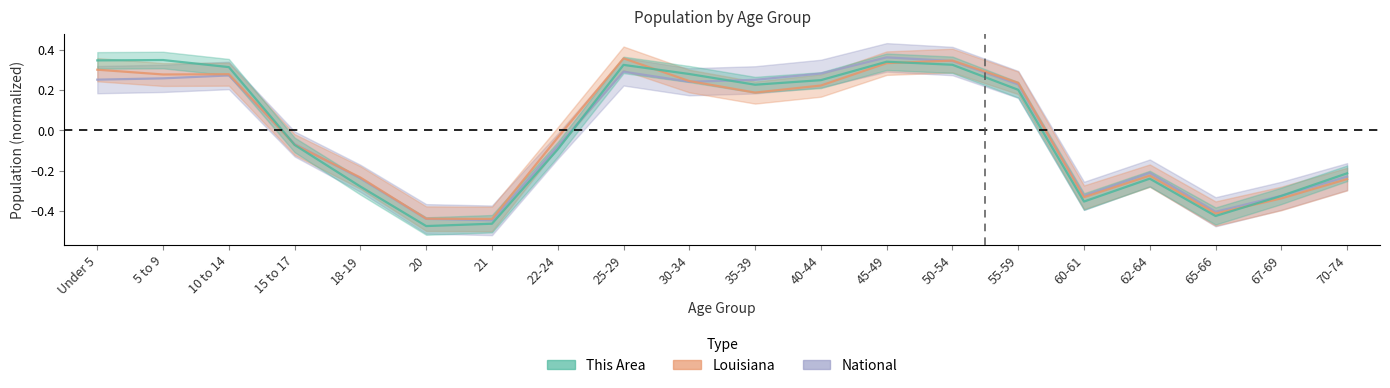

What are all the series names shown in the legend?

This Area, Louisiana, National